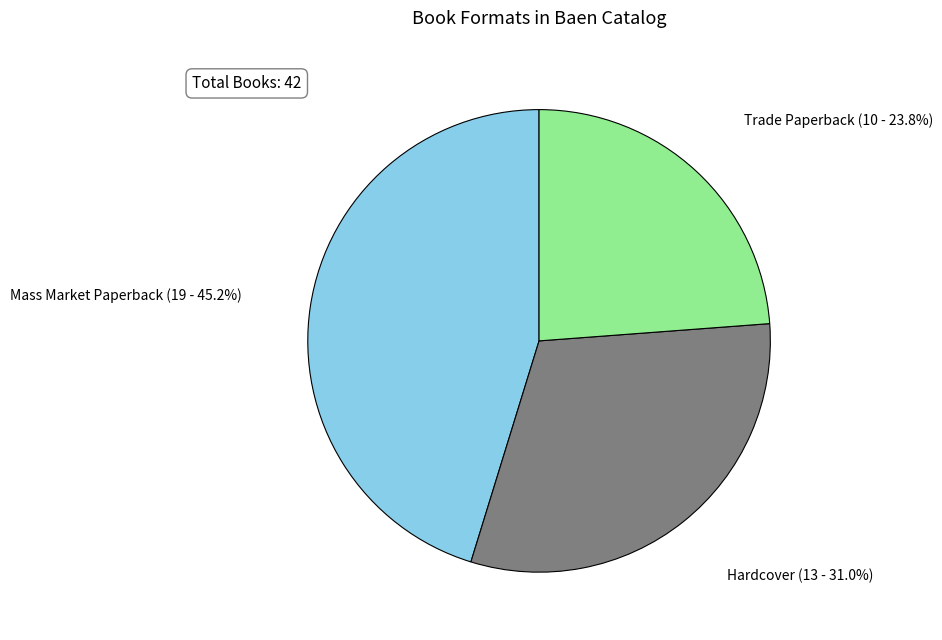

Does Mass Market Paperback account for over 50% of the chart?

No